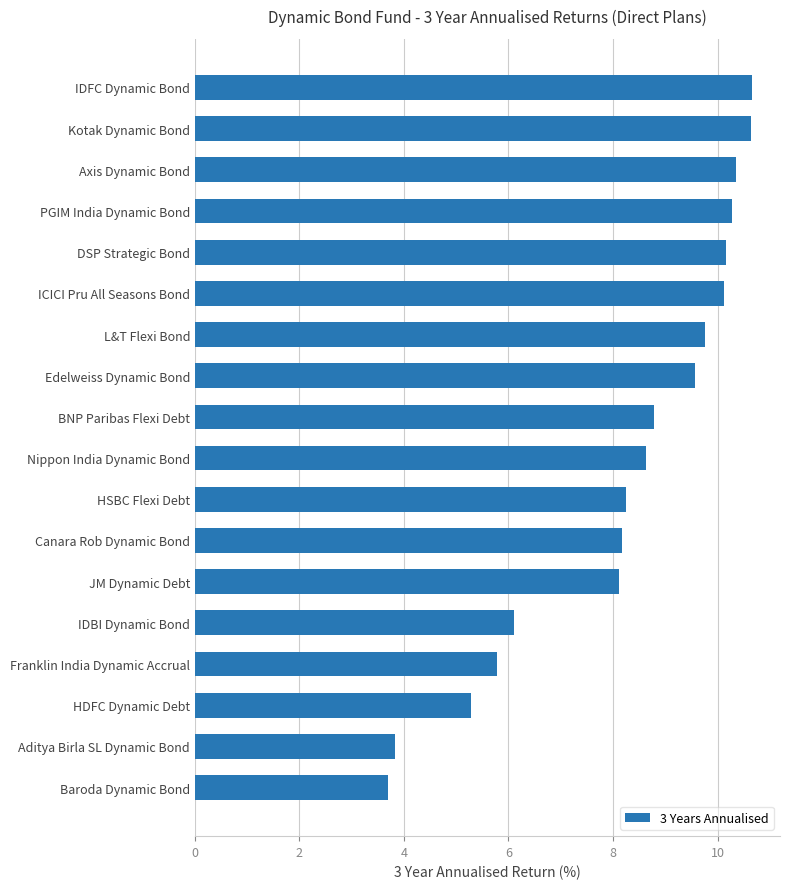

Is it true that the value at Axis Dynamic Bond is 6.6?

False